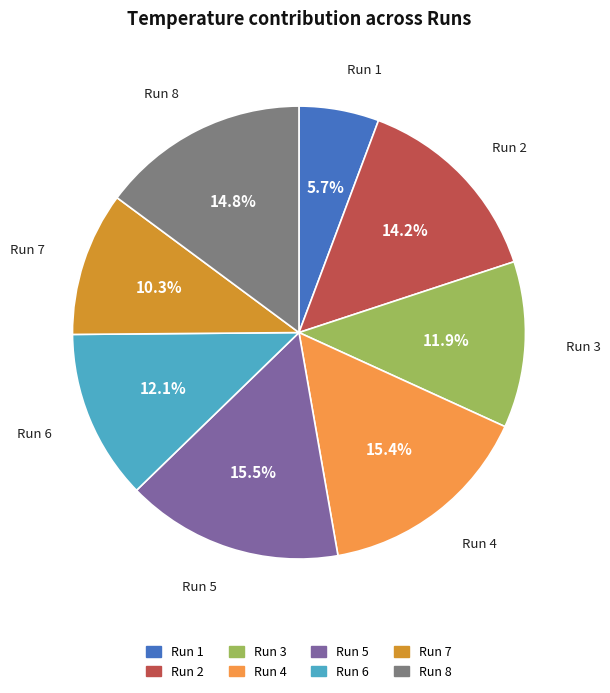

Count the number of slices in the pie.

8